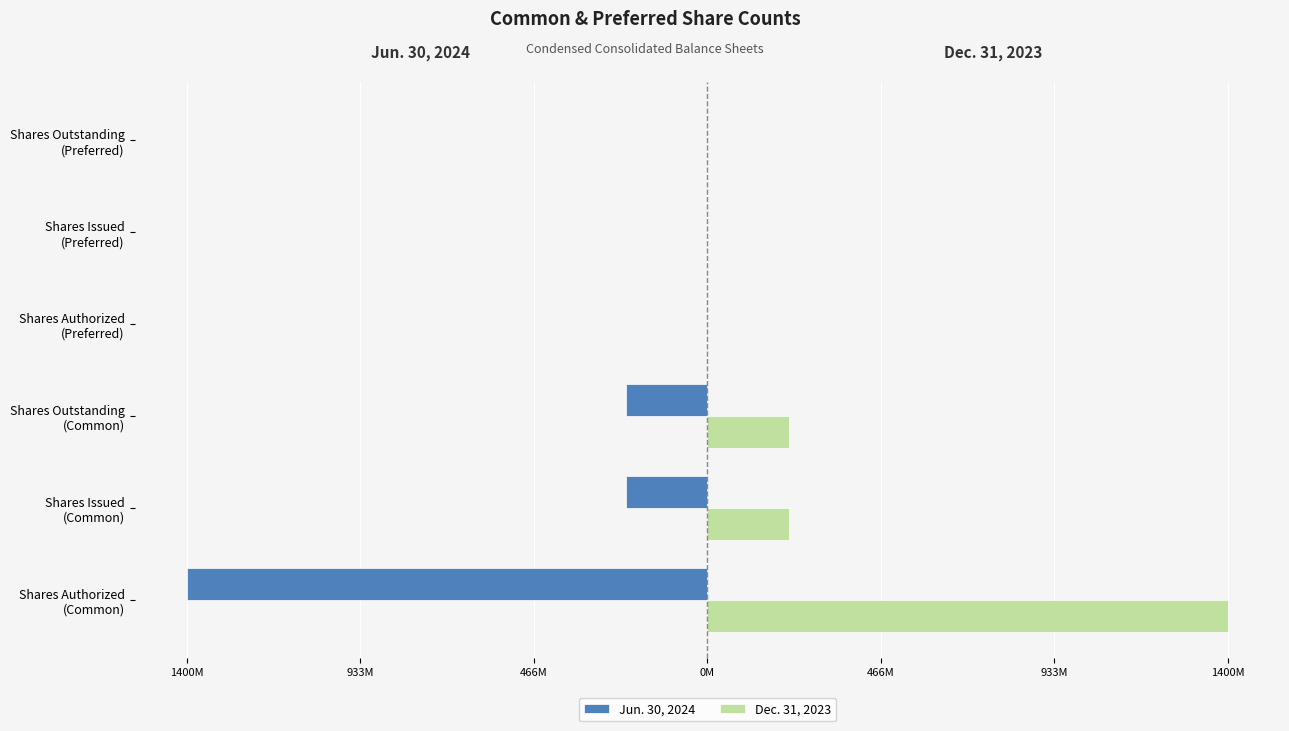

List the series in order of their overall mean, highest first.

Dec. 31, 2023, Jun. 30, 2024